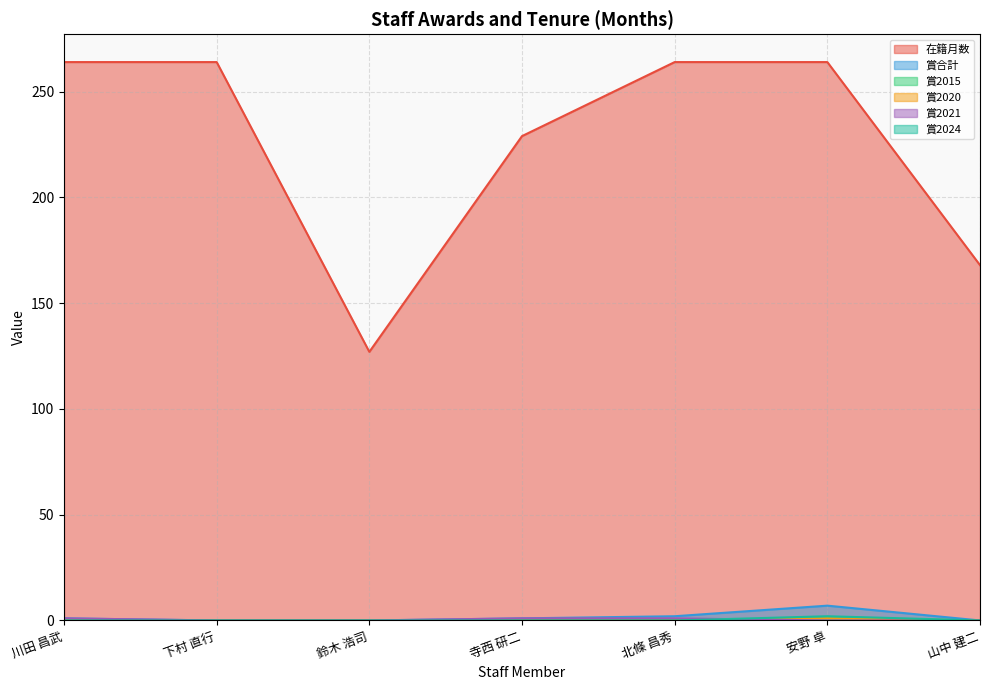

Does the chart have visible grid lines?

Yes